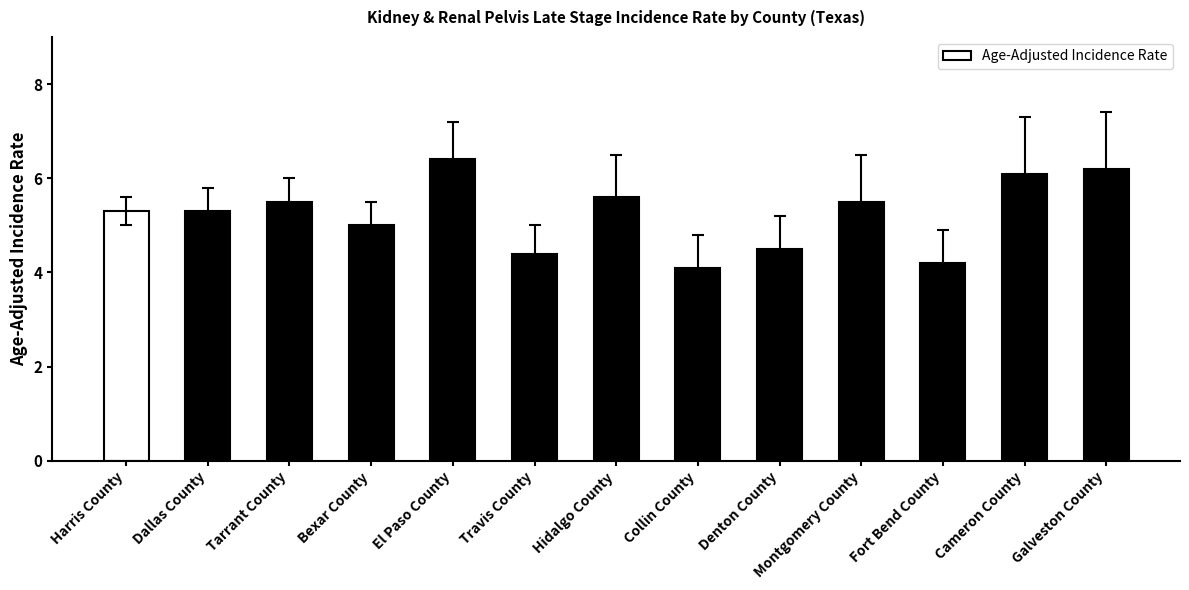

Reading left to right, extract all data points from this chart.

Harris County=5.3	Dallas County=5.3	Tarrant County=5.5	Bexar County=5.0	El Paso County=6.4	Travis County=4.4	Hidalgo County=5.6	Collin County=4.1	Denton County=4.5	Montgomery County=5.5	Fort Bend County=4.2	Cameron County=6.1	Galveston County=6.2